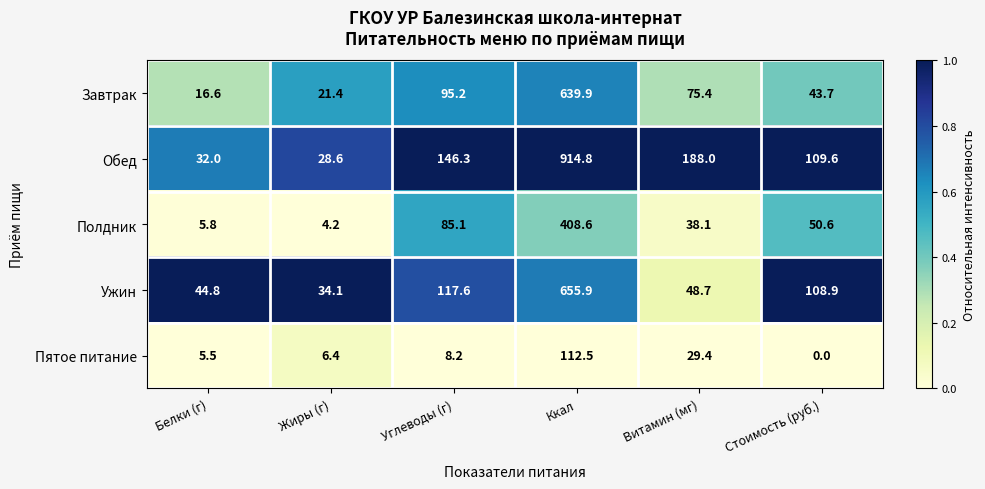

What is the total value across all series at Жиры (г)?

94.7